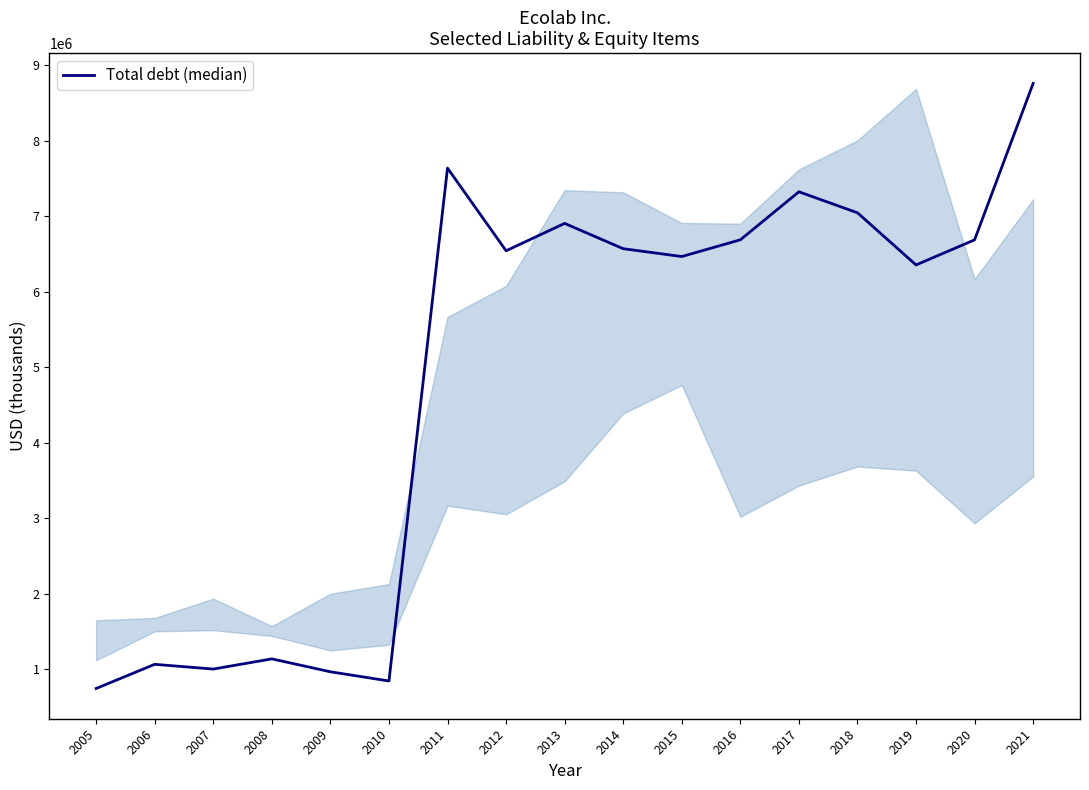

What is the smallest value displayed?

746301